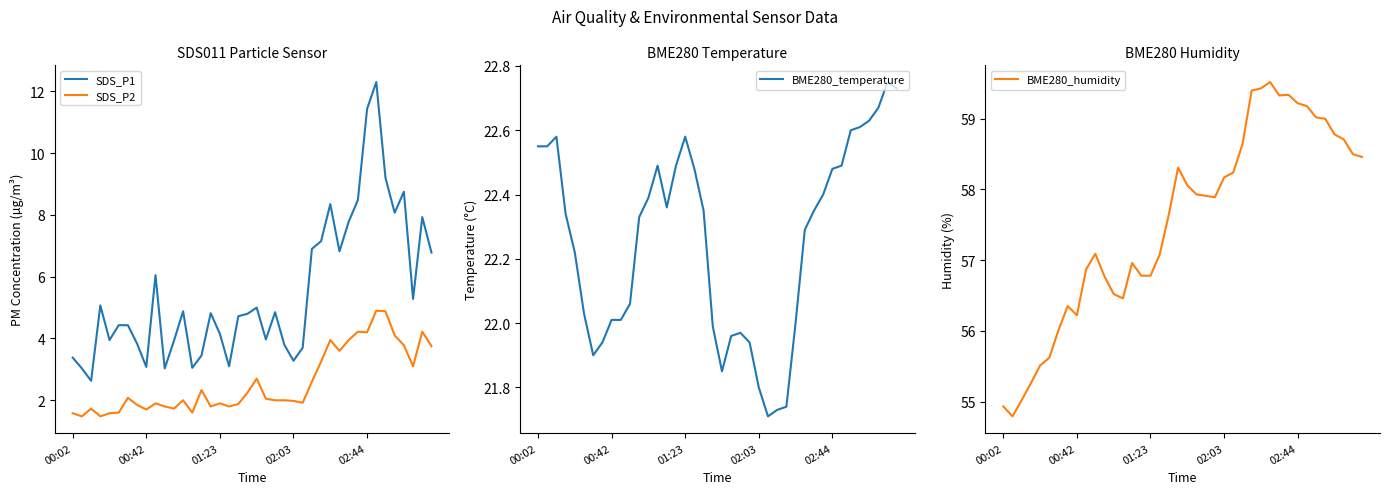

Is the value of SDS_P1 at 35 greater than the value of BME280_temperature at 31?

No